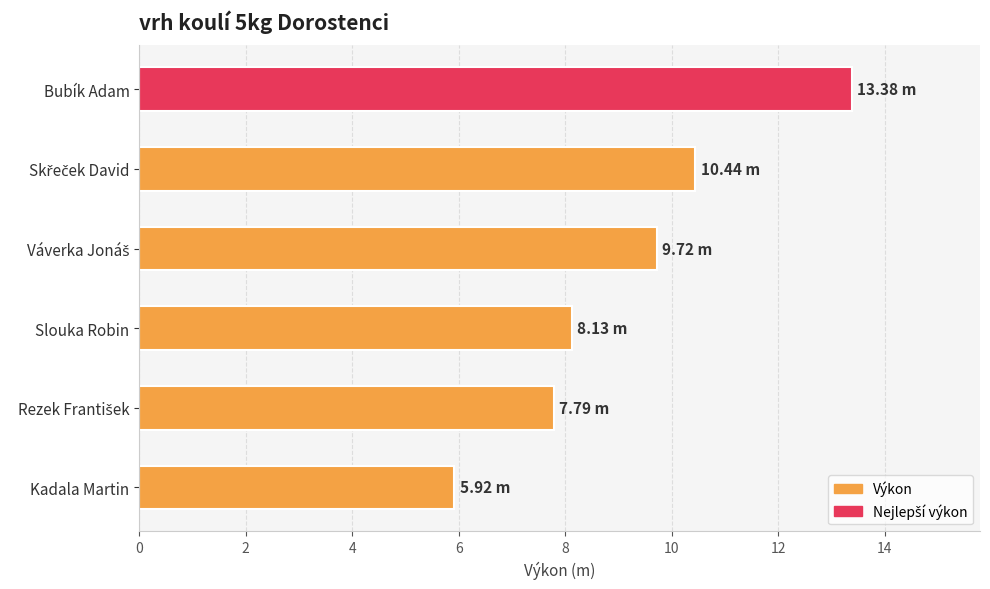

How many bars are there in total?

6